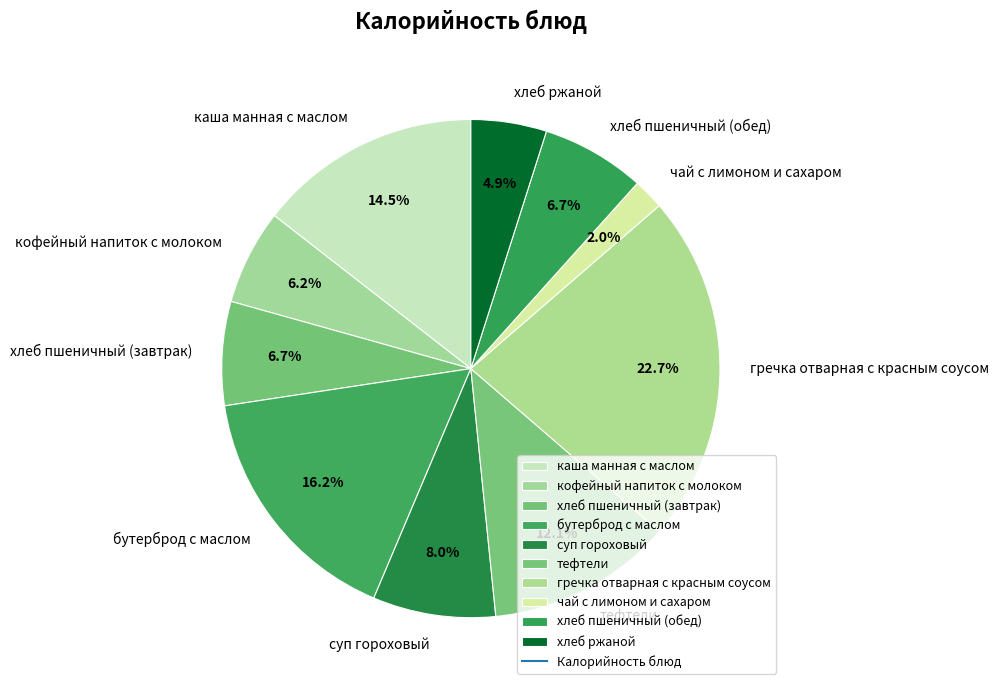

How many slices are in this pie chart?

10